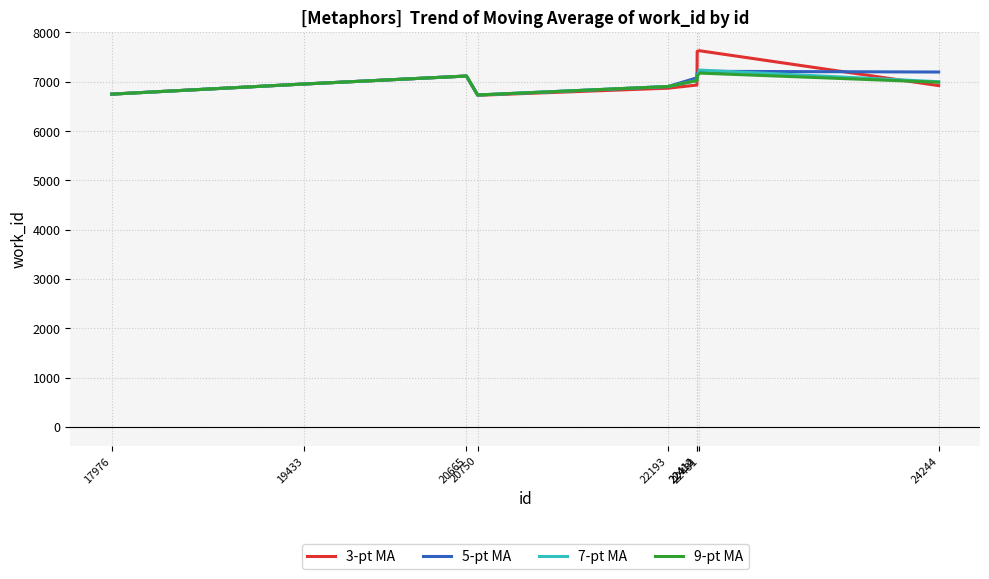

Which series has the widest spread of values?

3-pt MA